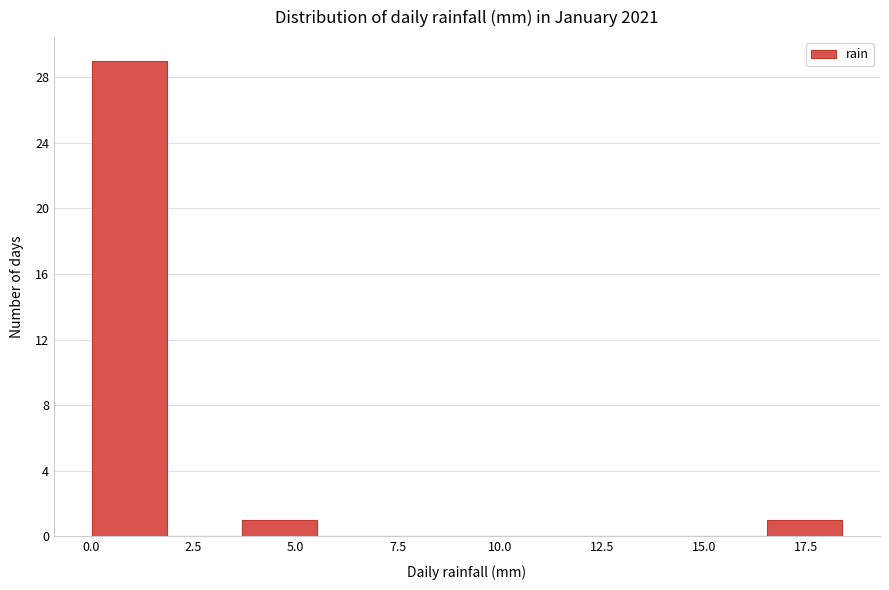

Around what value on the x-axis is the tallest bar? Give the approximate position of its centre, as read against the axis.

1.0